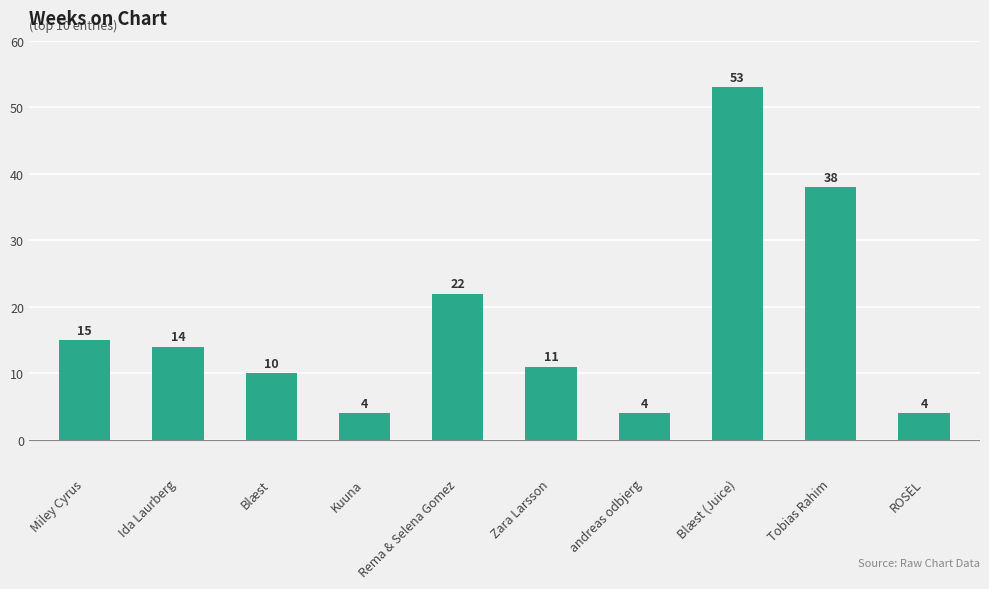

Count the values in the range 4 to 22.

8